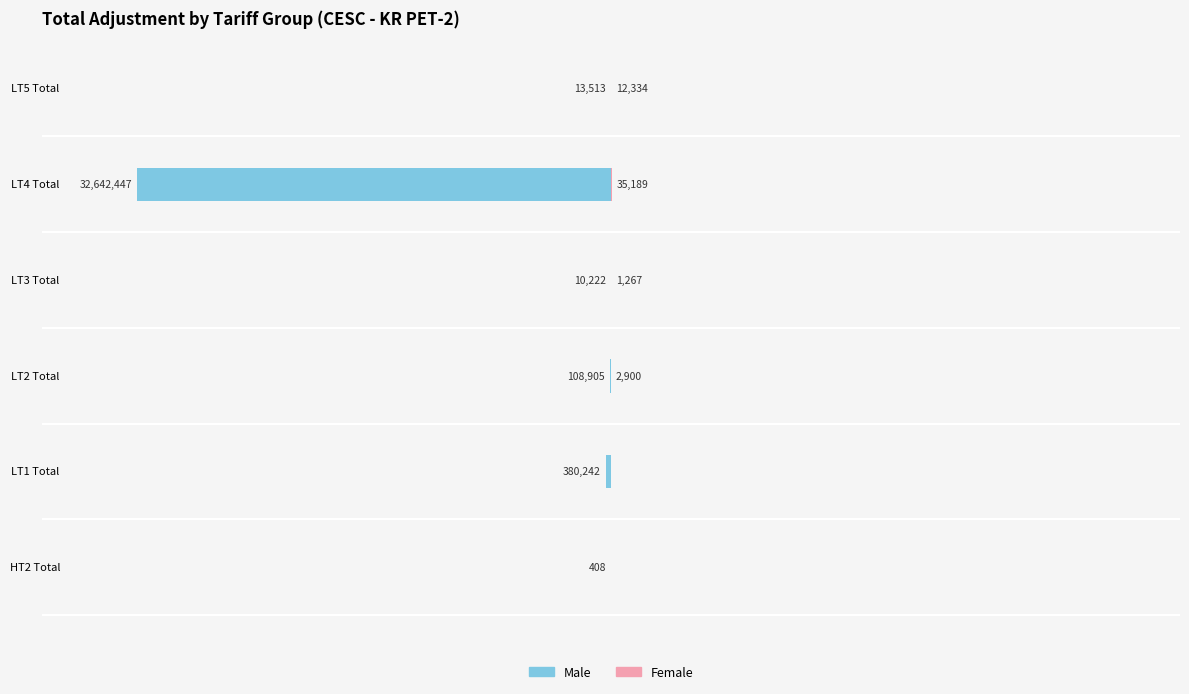

What are all the series names shown in the legend?

Male, Female